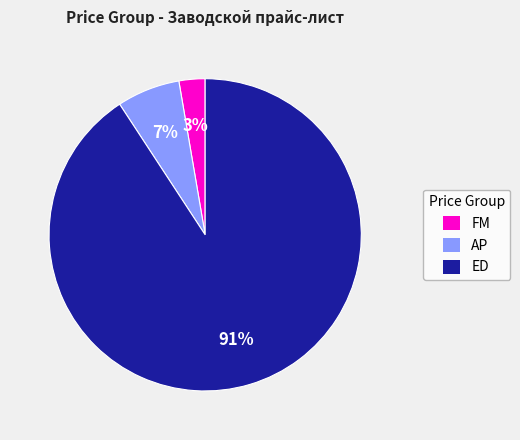

To the nearest percent, what portion does AP represent?

7%